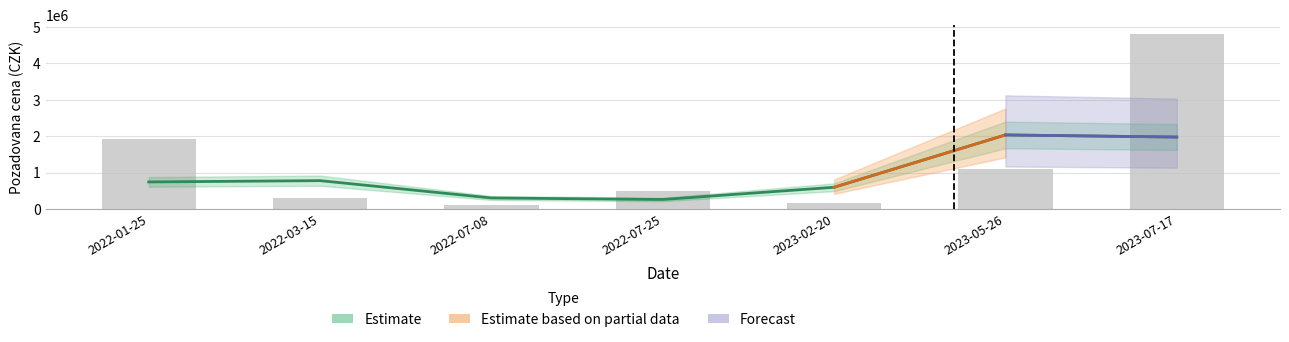

The value at 2022-01-25 is 2582965. True or false?

False